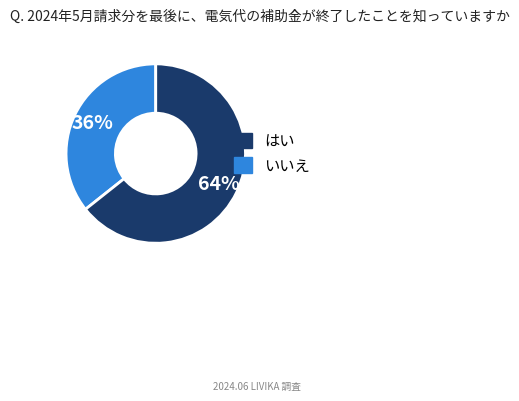

Does any single category account for the majority?

Yes